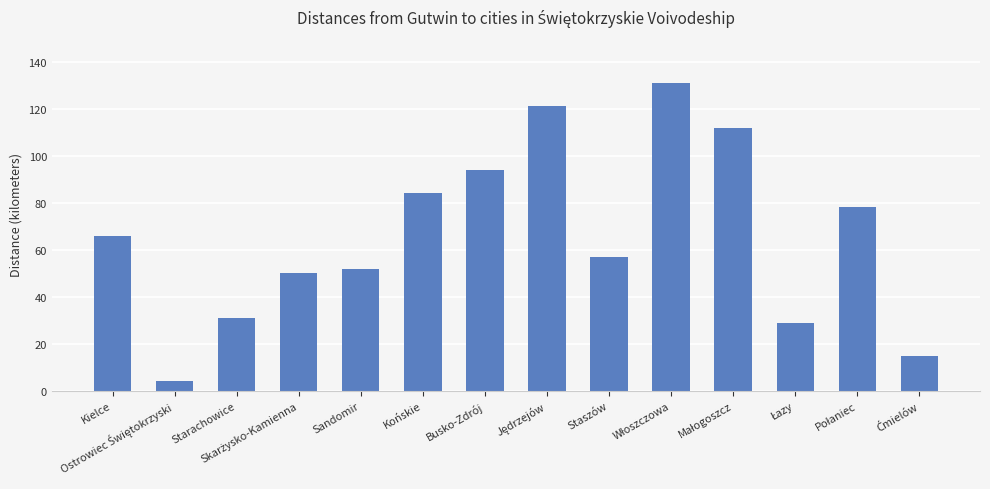

What is the average value?

66